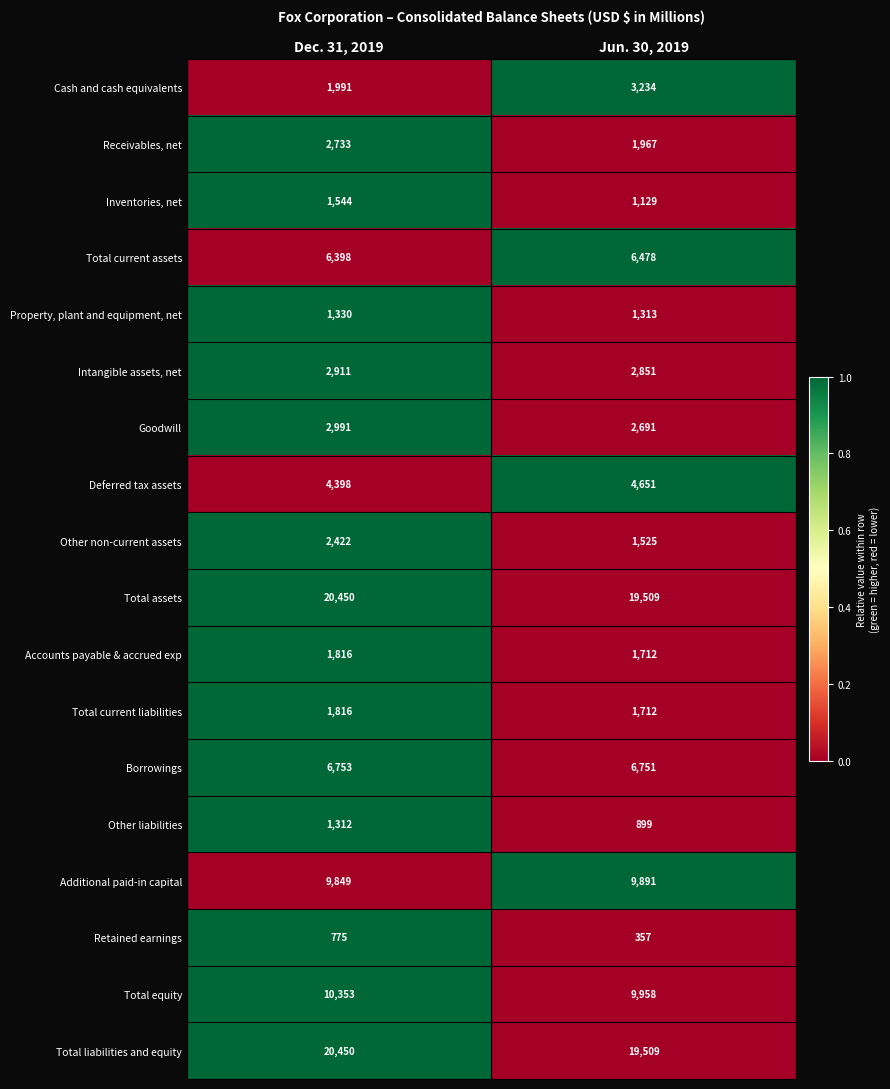

At which category is the sum across all series the highest?

Dec. 31, 2019